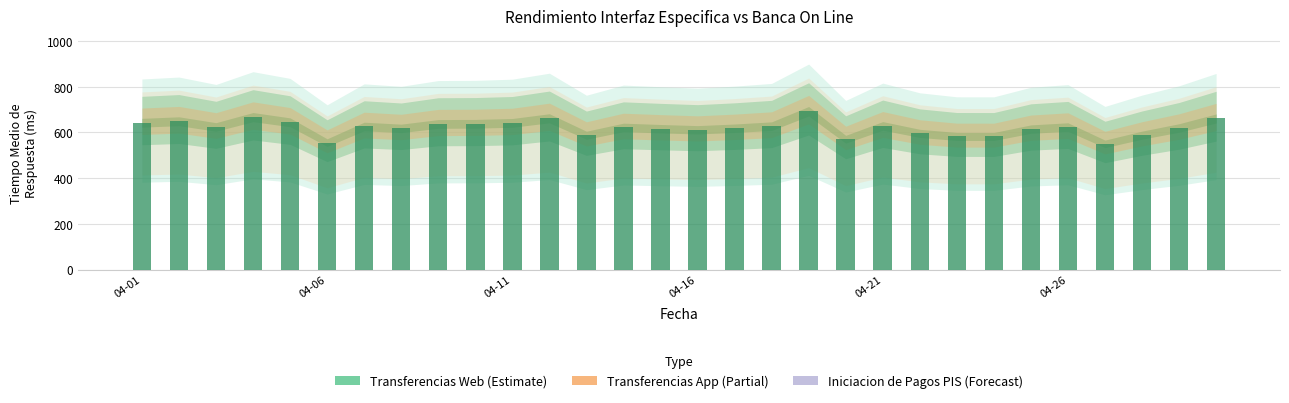

What is the greatest value displayed?

693.0